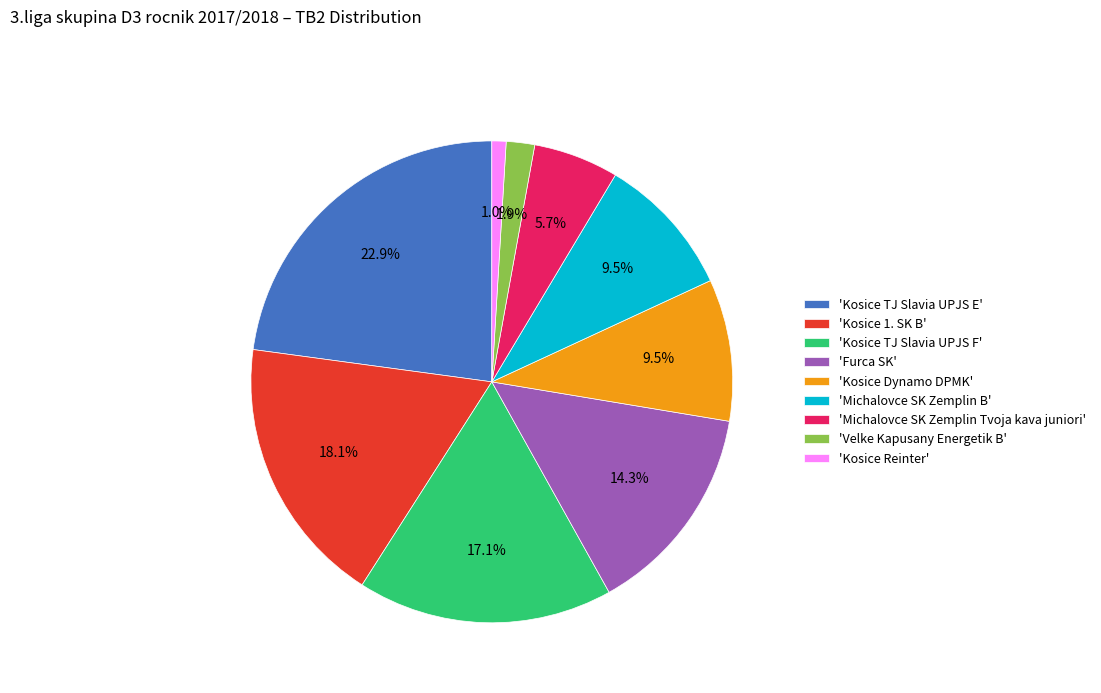

Between 'Kosice Dynamo DPMK' and 'Kosice 1. SK B', which is larger?

'Kosice 1. SK B'